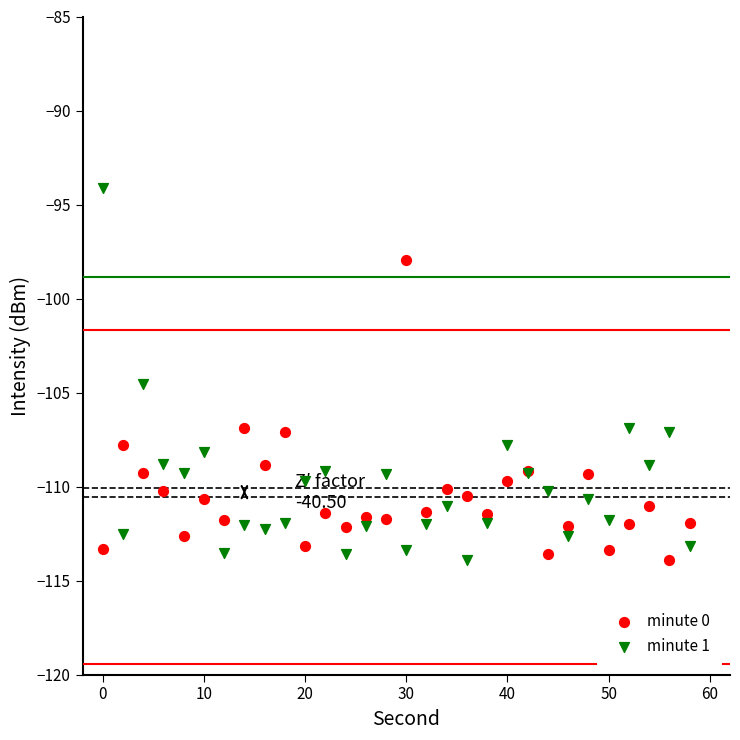

Which series reaches the maximum Y coordinate?

minute 1